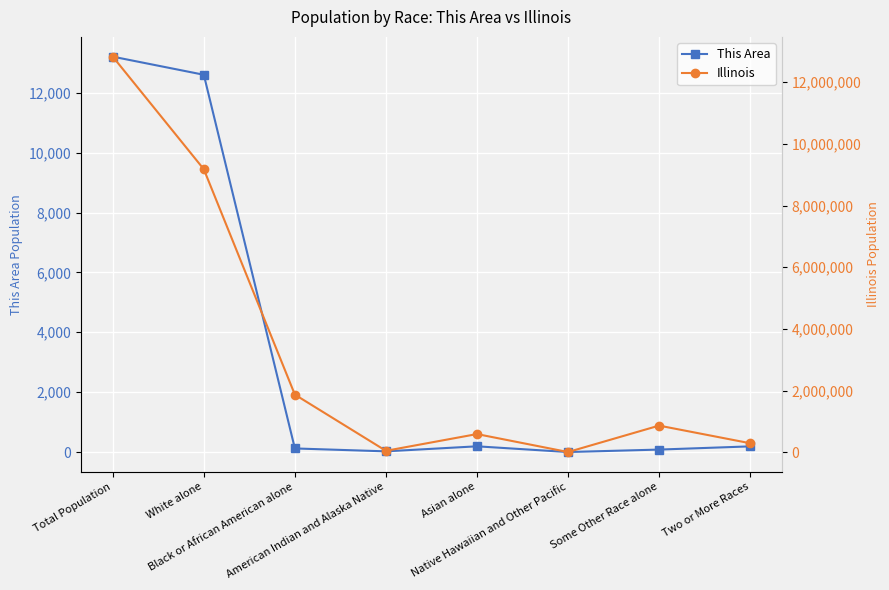

Between Black or African American alone and Two or More Races, which series saw the biggest shift?

Illinois